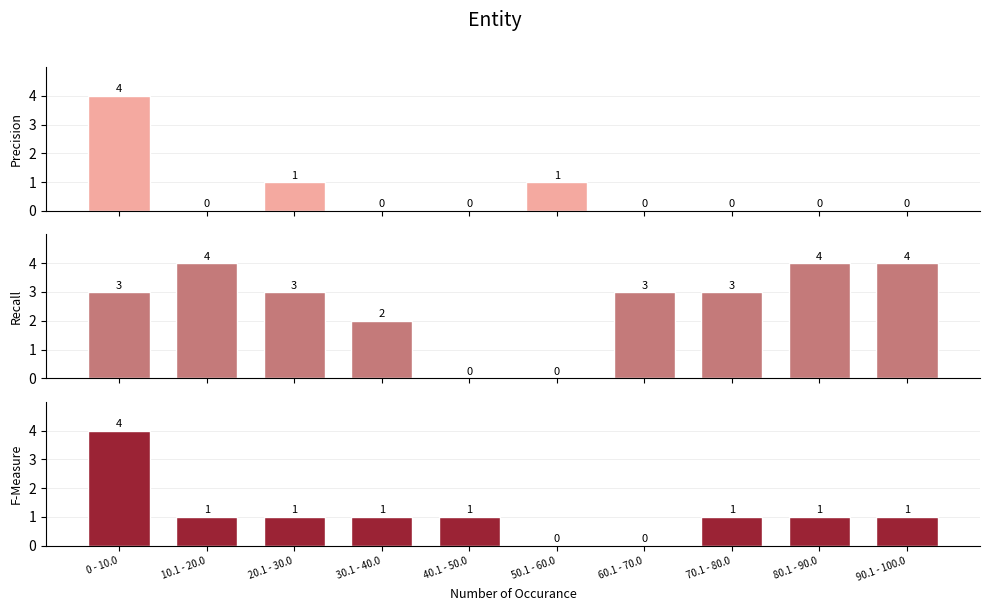

Reading right to left, extract all data points from this chart.

Precision: 90.1 - 100.0=0	80.1 - 90.0=0	70.1 - 80.0=0	60.1 - 70.0=0	50.1 - 60.0=1	40.1 - 50.0=0	30.1 - 40.0=0	20.1 - 30.0=1	10.1 - 20.0=0	0 - 10.0=4
Recall: 90.1 - 100.0=4	80.1 - 90.0=4	70.1 - 80.0=3	60.1 - 70.0=3	50.1 - 60.0=0	40.1 - 50.0=0	30.1 - 40.0=2	20.1 - 30.0=3	10.1 - 20.0=4	0 - 10.0=3
F-Measure: 90.1 - 100.0=1	80.1 - 90.0=1	70.1 - 80.0=1	60.1 - 70.0=0	50.1 - 60.0=0	40.1 - 50.0=1	30.1 - 40.0=1	20.1 - 30.0=1	10.1 - 20.0=1	0 - 10.0=4